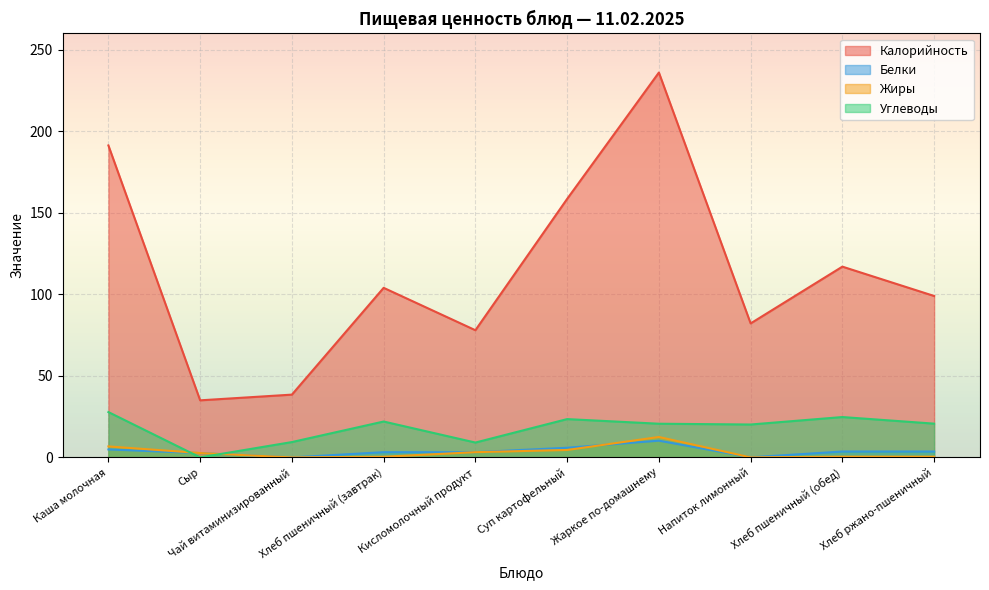

What are all the series names shown in the legend?

Калорийность, Белки, Жиры, Углеводы